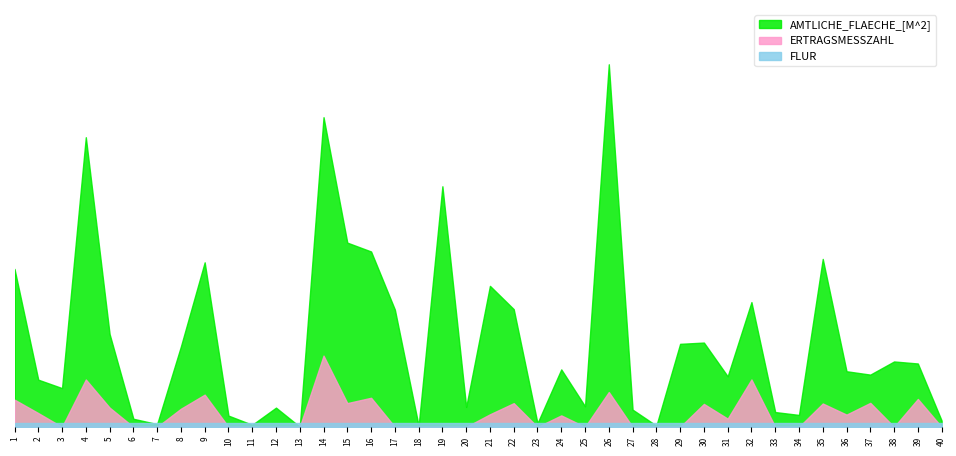

At which label is ERTRAGSMESSZAHL closest to 845?

9